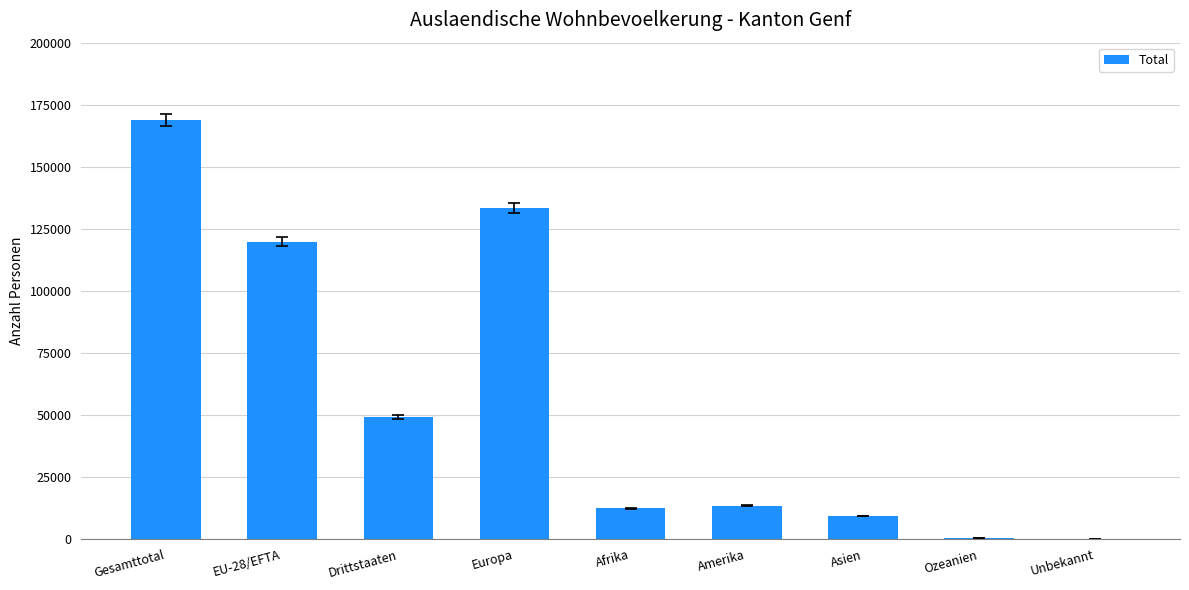

What is the greatest value displayed?

168831